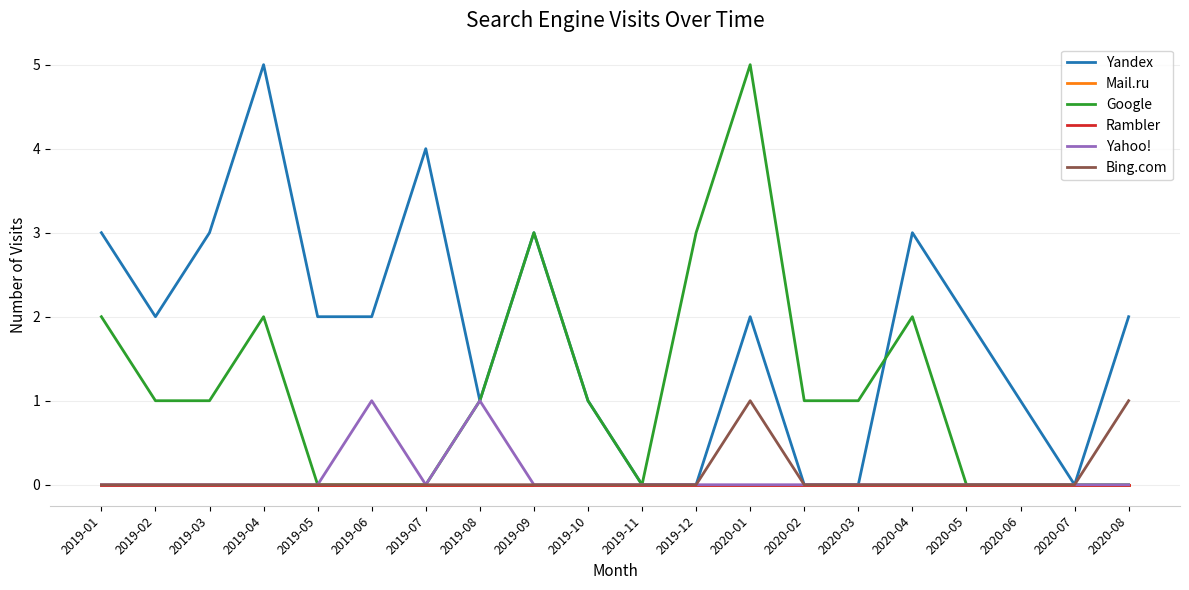

Does the chart display data point markers on the line(s)?

No